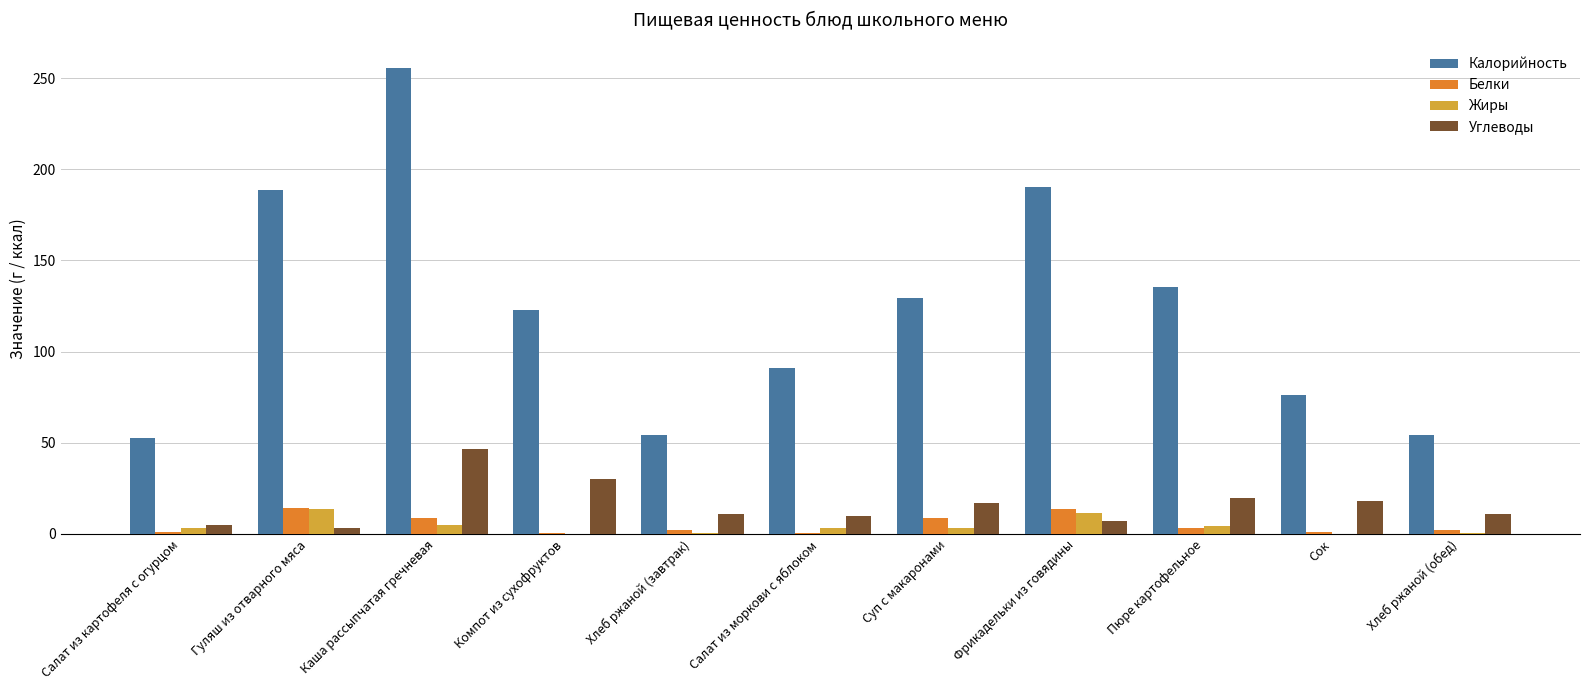

Which series has the largest total across all categories?

Калорийность